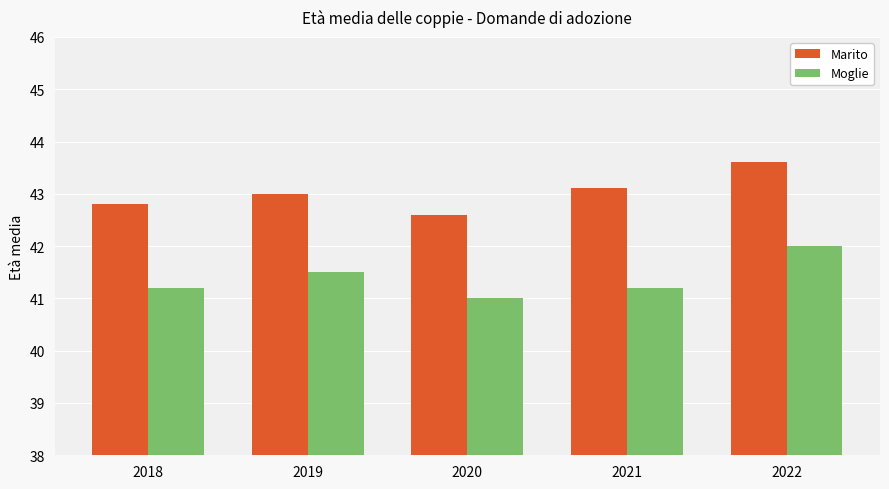

What value does the Moglie series have at 2018?

41.2